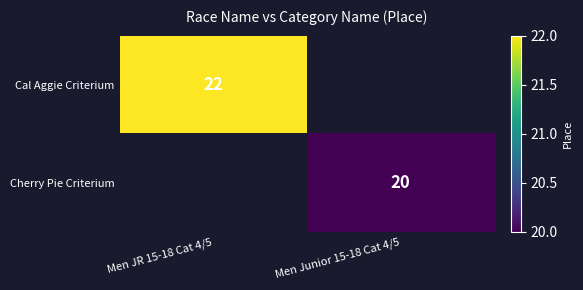

True or false: Cal Aggie Criterium has a value of 22 at Men JR 15-18 Cat 4/5.

True